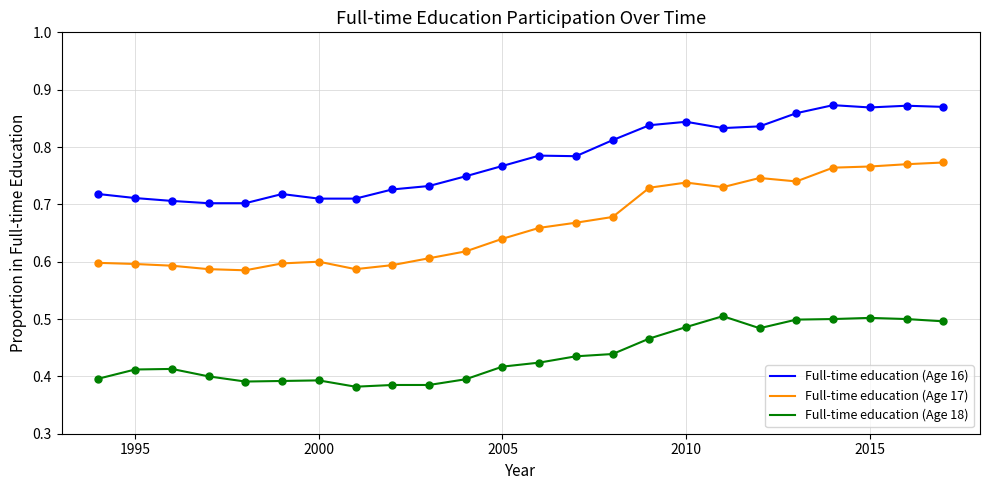

Which series has the widest spread of values?

Full-time education (Age 17)